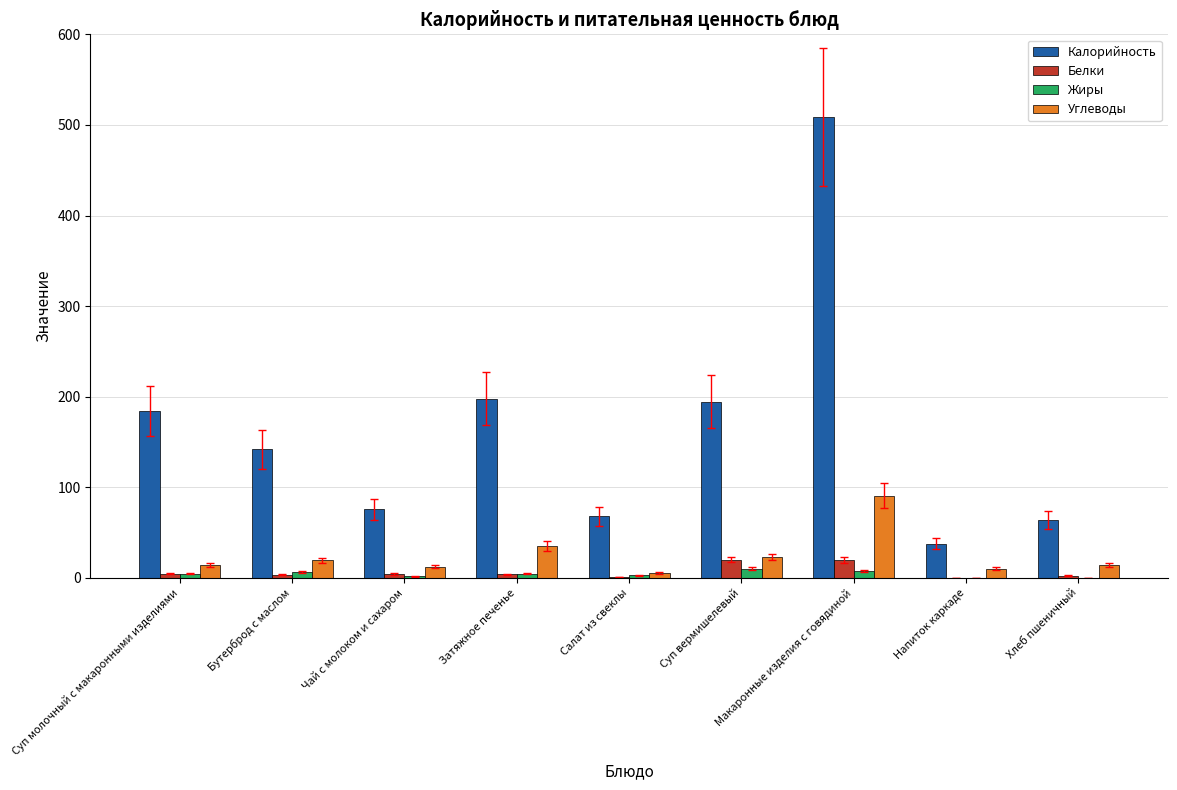

How many groups of bars are there?

9